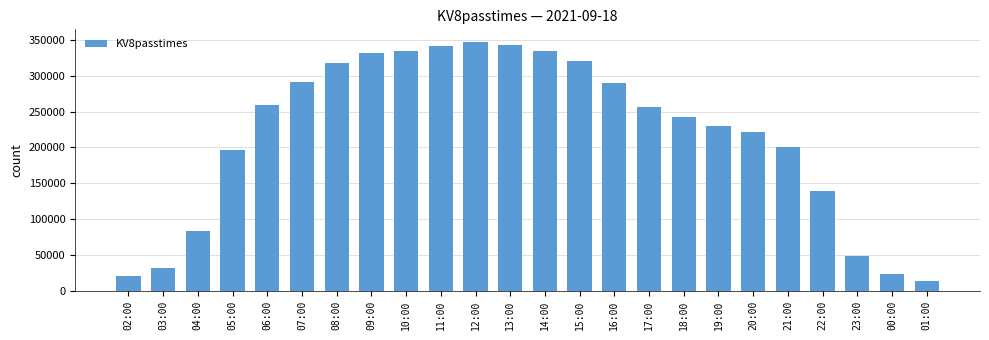

What is the label of the 20th bar from the right?

06:00